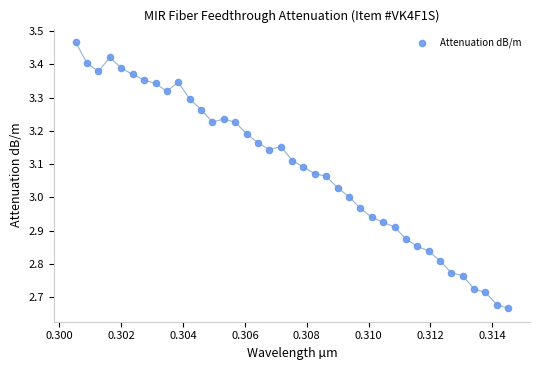

What is the range of Y values (max minus min)?

0.8